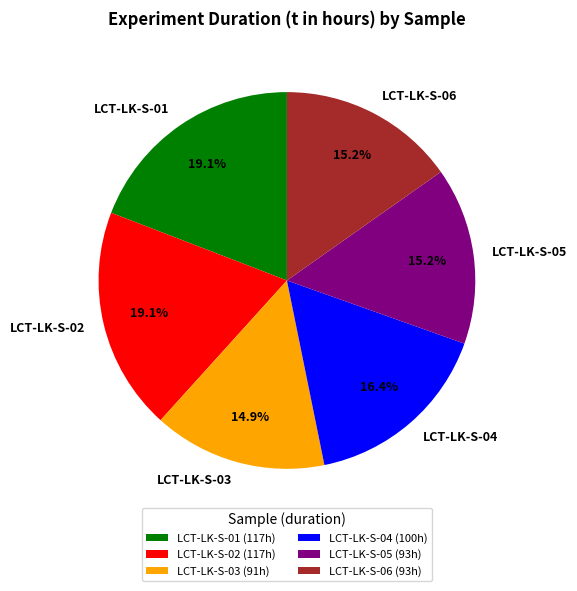

To the nearest percent, what percentage of the pie is LCT-LK-S-01?

19%